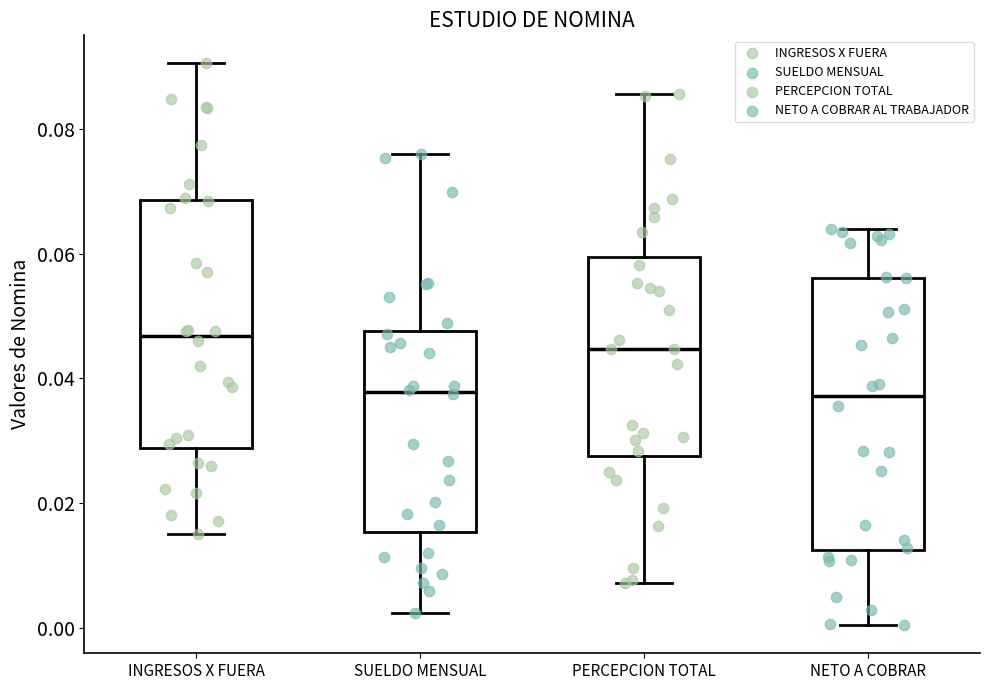

Comparing the boxes themselves (not the whiskers), which one is the tallest?

NETO A COBRAR